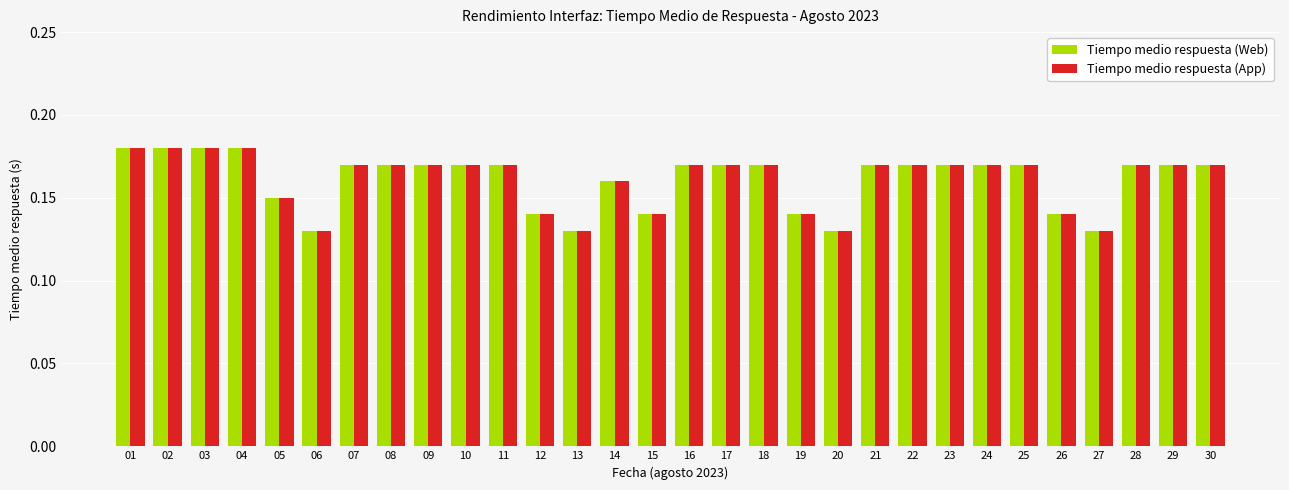

At how many categories does at least one series exceed 0?

30